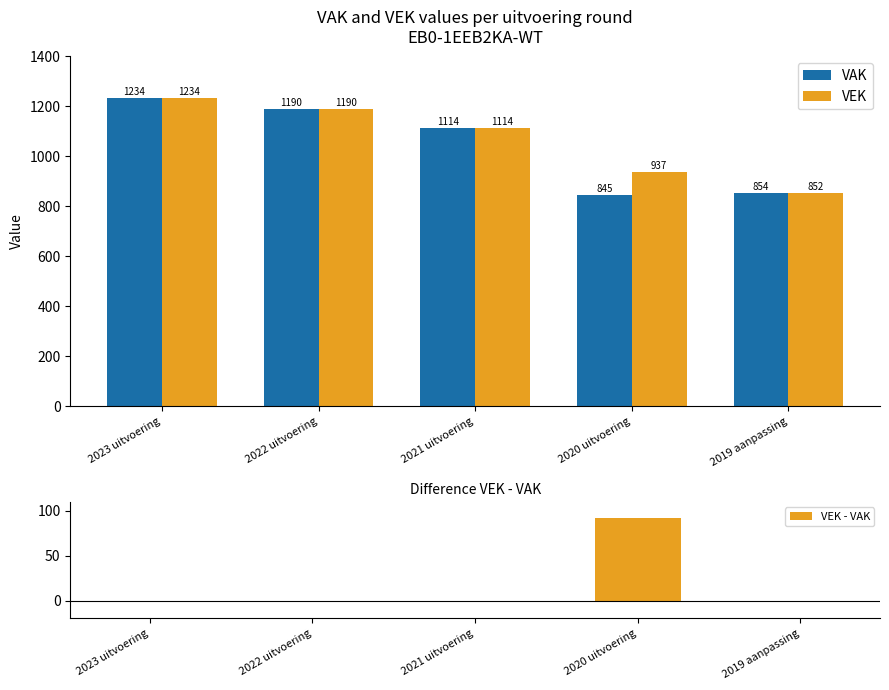

Is it true that VEK - VAK equals 92 at 2020 uitvoering?

True